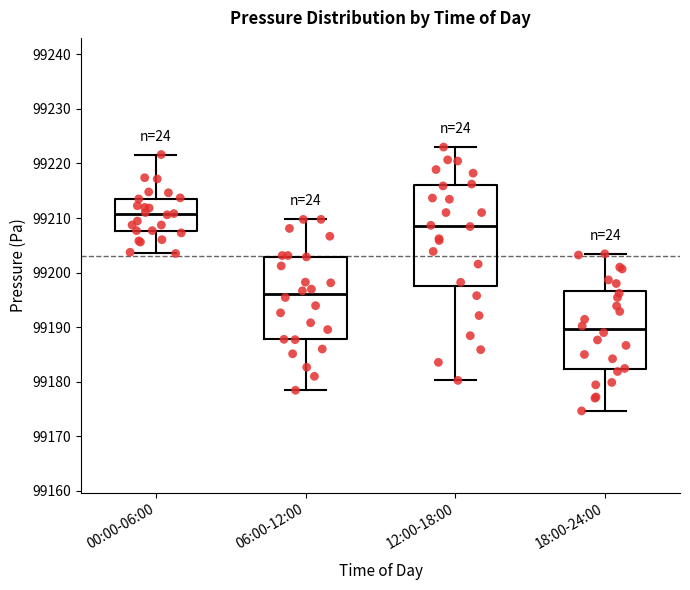

Comparing the boxes themselves (not the whiskers), which one is the tallest?

12:00-18:00